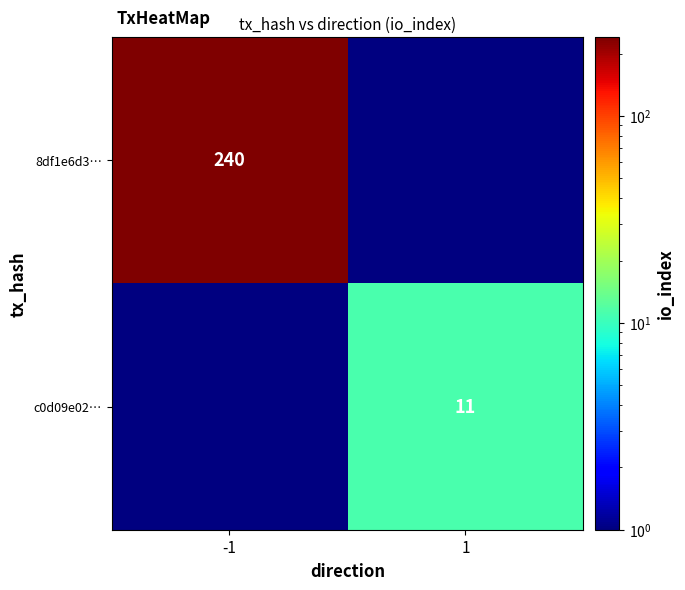

Is it true that 8df1e6d3… equals 240 at -1?

True